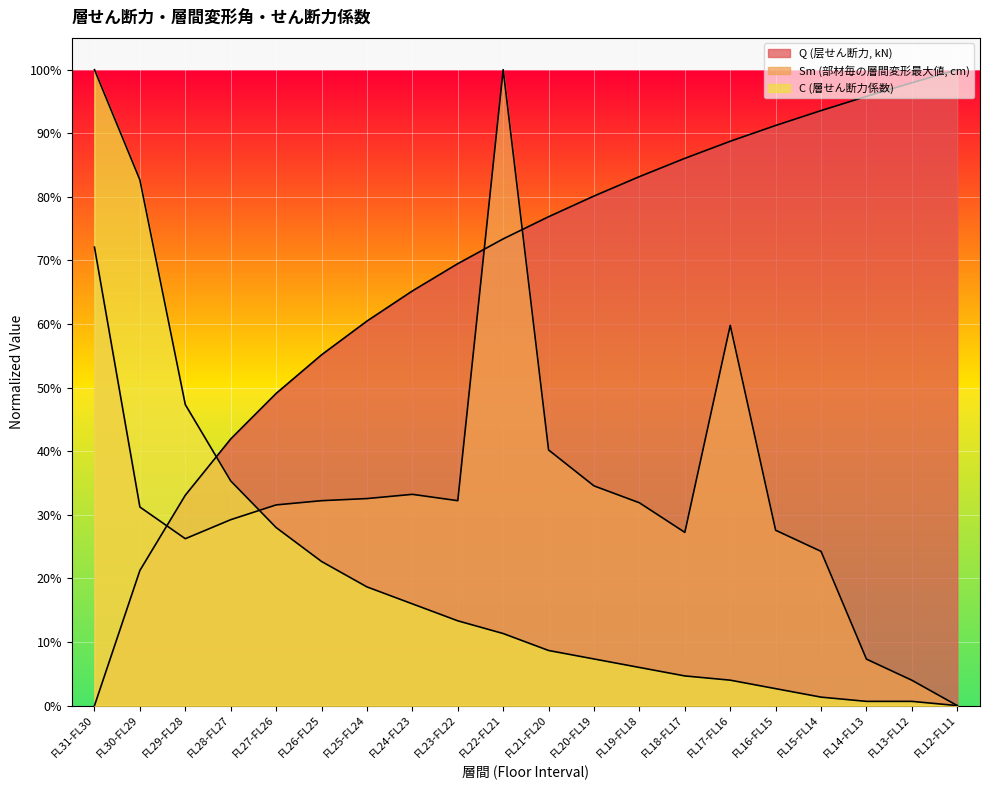

At FL18-FL17, list the series in order from largest to smallest.

Q (层せん断力, kN), Sm (部材毎の層間変形最大値, cm), C (層せん断力係数)